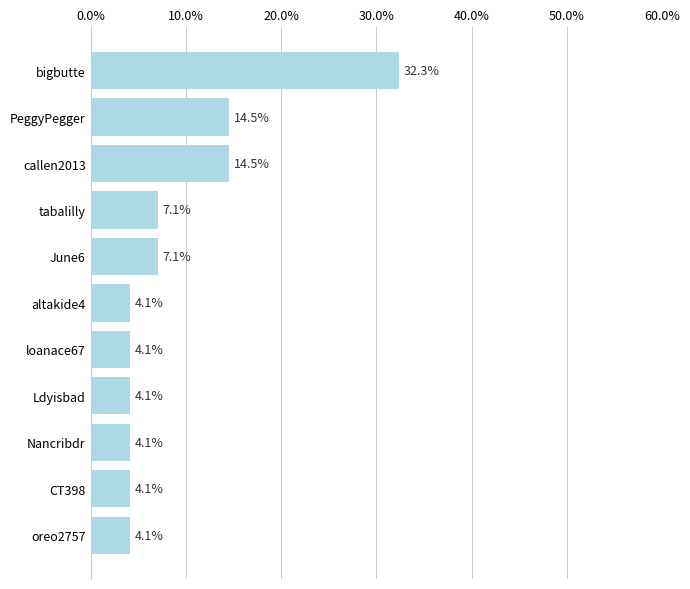

What is the minimum value shown in the chart?

4.1